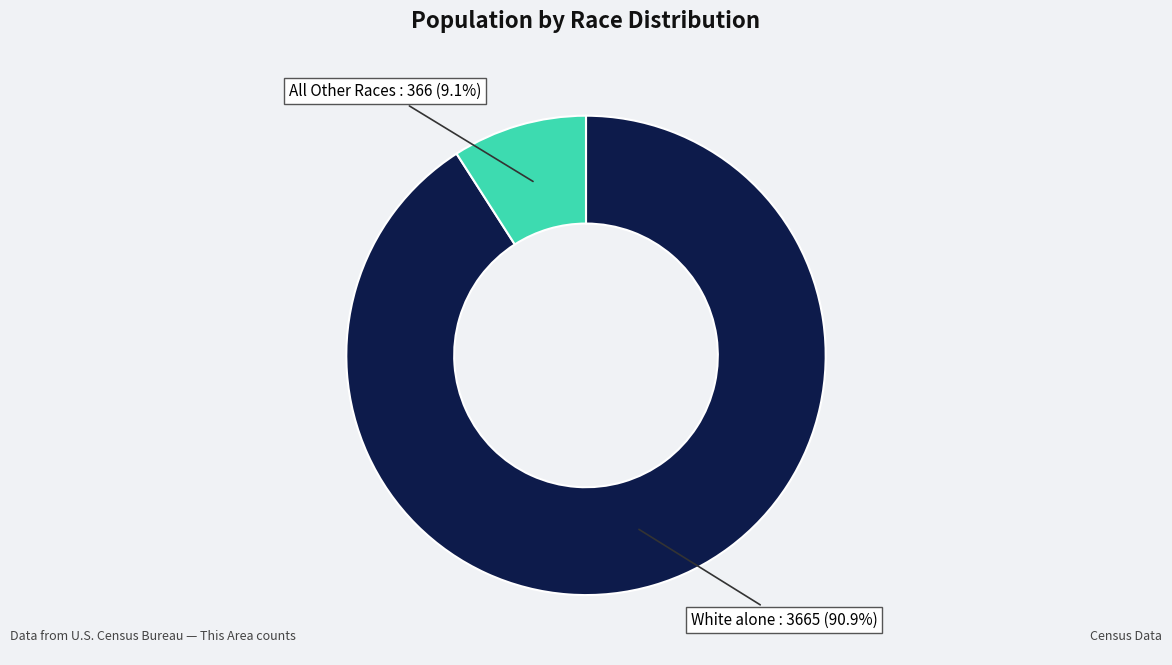

Is there any slice that represents more than half of the pie?

Yes